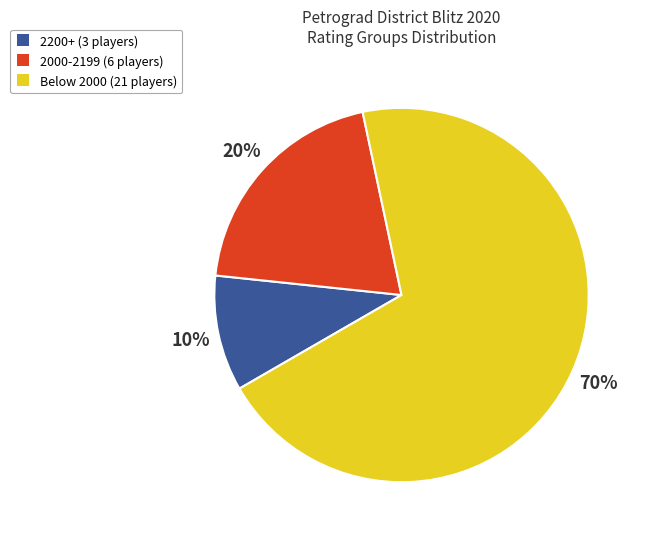

To the nearest percent, what is the difference between the largest and smallest slice percentages?

60%